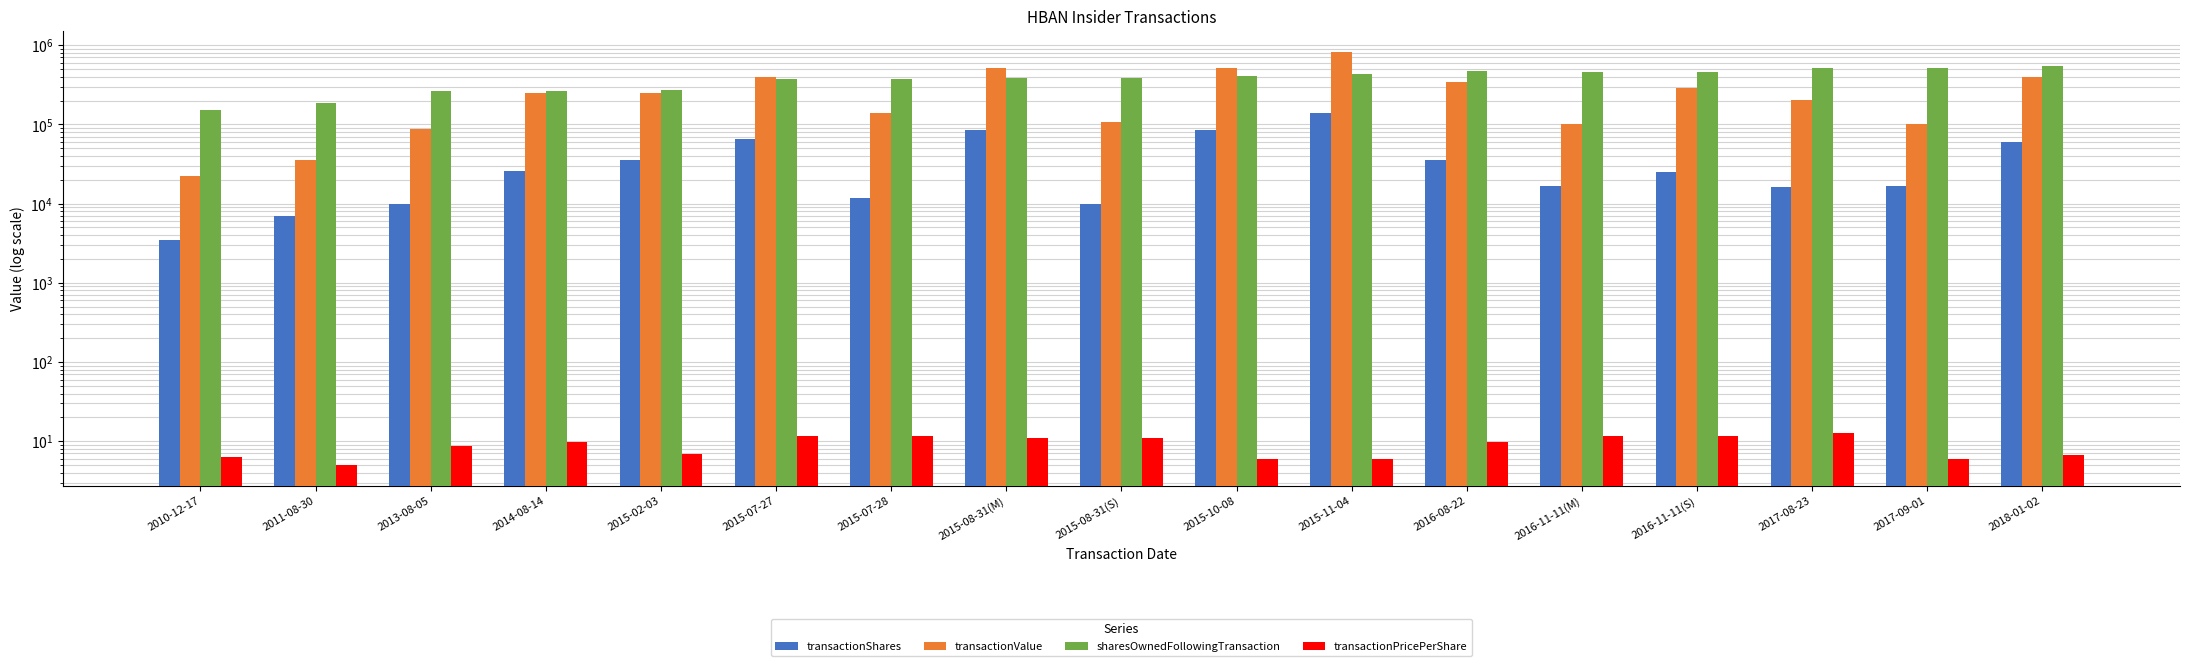

Reading left to right, list all the values displayed in this chart.

transactionShares: 2010-12-17=3500.0	2011-08-30=7000.0	2013-08-05=10000.0	2014-08-14=26000.0	2015-02-03=36000.0	2015-07-27=65197.0	2015-07-28=11913.0	2015-08-31(M)=85000.0	2015-08-31(S)=9850.0	2015-10-08=86075.0	2015-11-04=137925.0	2016-08-22=35350.0	2016-11-11(M)=16611.0	2016-11-11(S)=25000.0	2017-08-23=16000.0	2017-09-01=16611.0	2018-01-02=59710.0
transactionValue: 2010-12-17=22050.0	2011-08-30=35072.0	2013-08-05=86986.0	2014-08-14=251470.0	2015-02-03=250920.0	2015-07-27=392486.0	2015-07-28=138572.0	2015-08-31(M)=511700.0	2015-08-31(S)=107041.0	2015-10-08=518172.0	2015-11-04=830309.0	2016-08-22=340819.0	2016-11-11(M)=99998.0	2016-11-11(S)=288557.0	2017-08-23=203384.0	2017-09-01=99998.0	2018-01-02=399994.0
sharesOwnedFollowingTransaction: 2010-12-17=153988.0	2011-08-30=186396.0	2013-08-05=260293.0	2014-08-14=260929.0	2015-02-03=268973.0	2015-07-27=372826.0	2015-07-28=372826.0	2015-08-31(M)=383766.0	2015-08-31(S)=383766.0	2015-10-08=403927.0	2015-11-04=437234.0	2016-08-22=477350.0	2016-11-11(M)=460385.0	2016-11-11(S)=460385.0	2017-08-23=511172.0	2017-09-01=519947.0	2018-01-02=552205.0
transactionPricePerShare: 2010-12-17=6.3	2011-08-30=5.0	2013-08-05=8.7	2014-08-14=9.7	2015-02-03=7.0	2015-07-27=11.6	2015-07-28=11.6	2015-08-31(M)=10.9	2015-08-31(S)=10.9	2015-10-08=6.0	2015-11-04=6.0	2016-08-22=9.6	2016-11-11(M)=11.5	2016-11-11(S)=11.5	2017-08-23=12.7	2017-09-01=6.0	2018-01-02=6.7